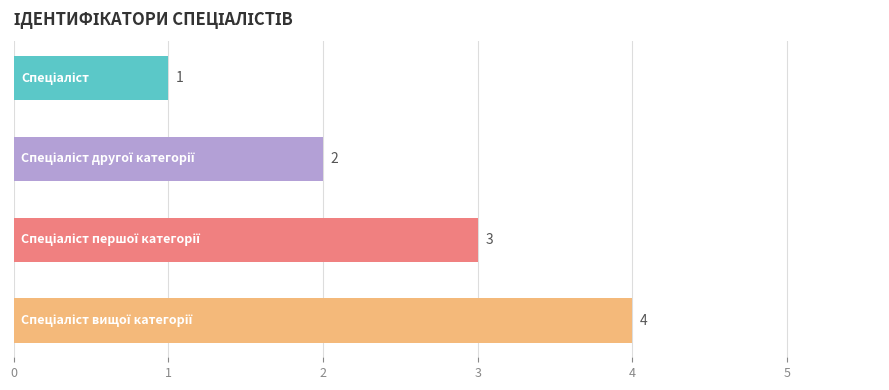

What is the value of the 3rd bar from the top?

3